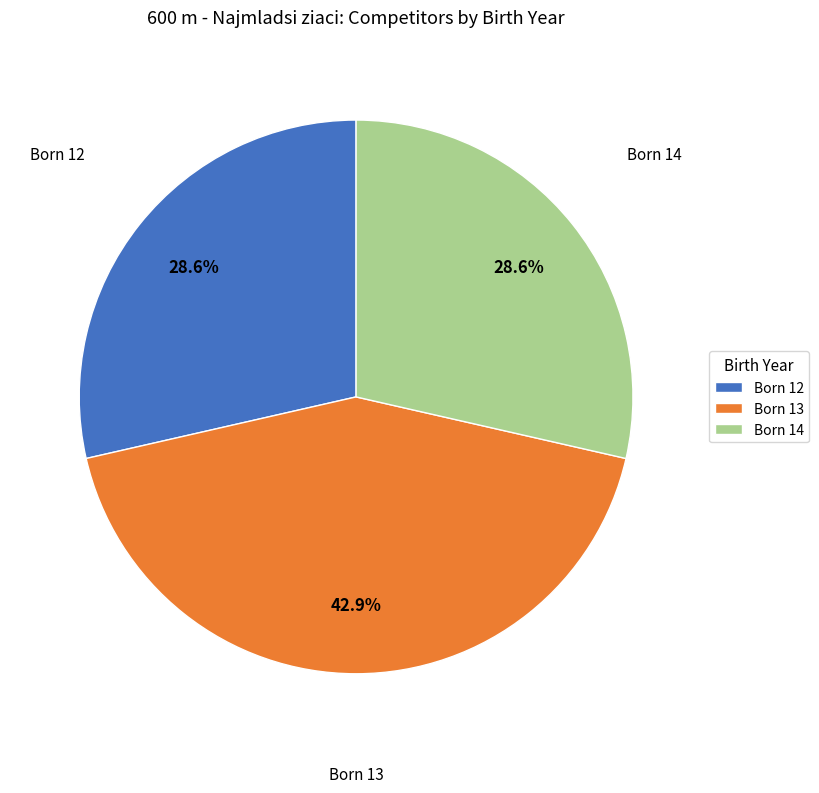

Approximately how many times larger is the value at Born 13 compared to Born 12?

1.5